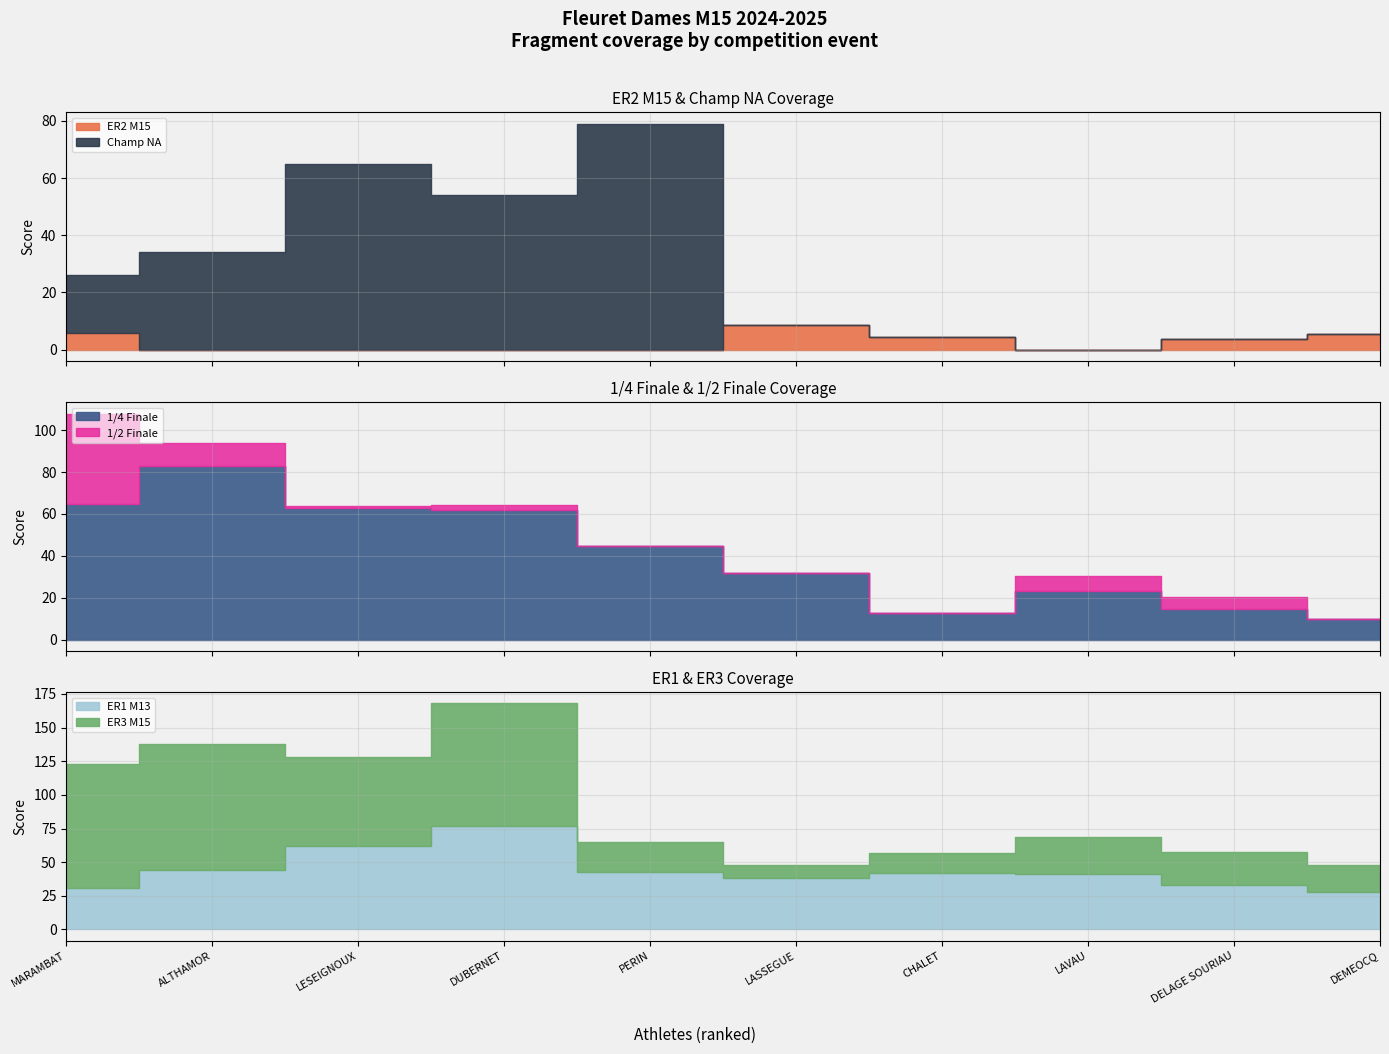

How many values in the ER1 M13 series are below 42?

5